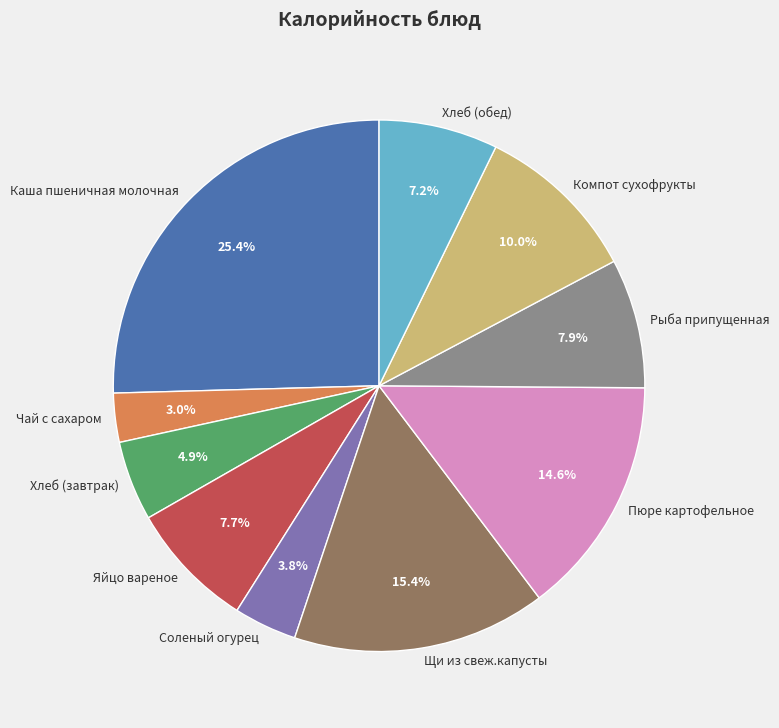

Is Пюре картофельное the majority of the pie?

No